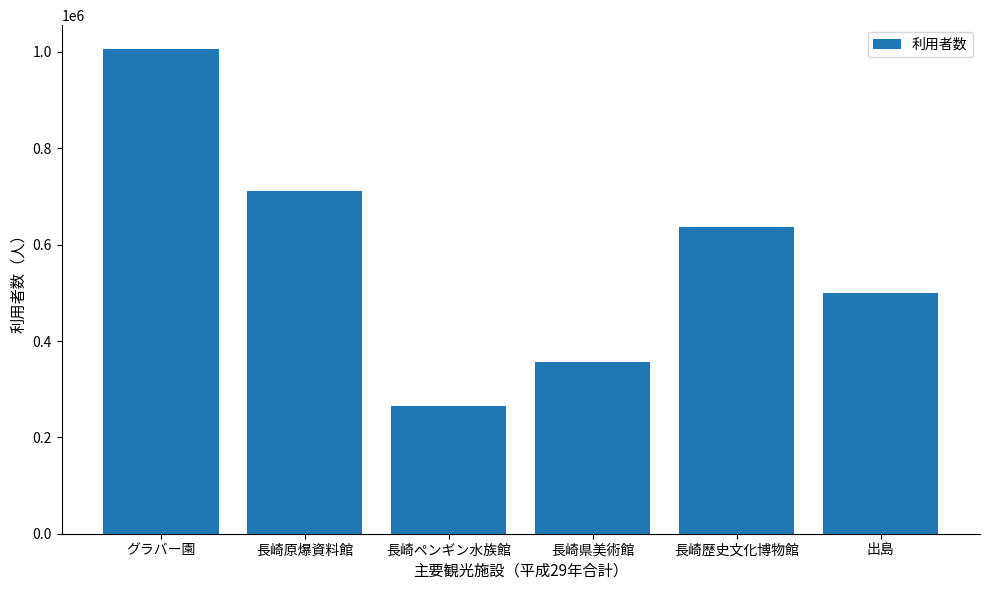

Reading right to left, extract all data points from this chart.

500345	637676	355517	265736	711349	1005343